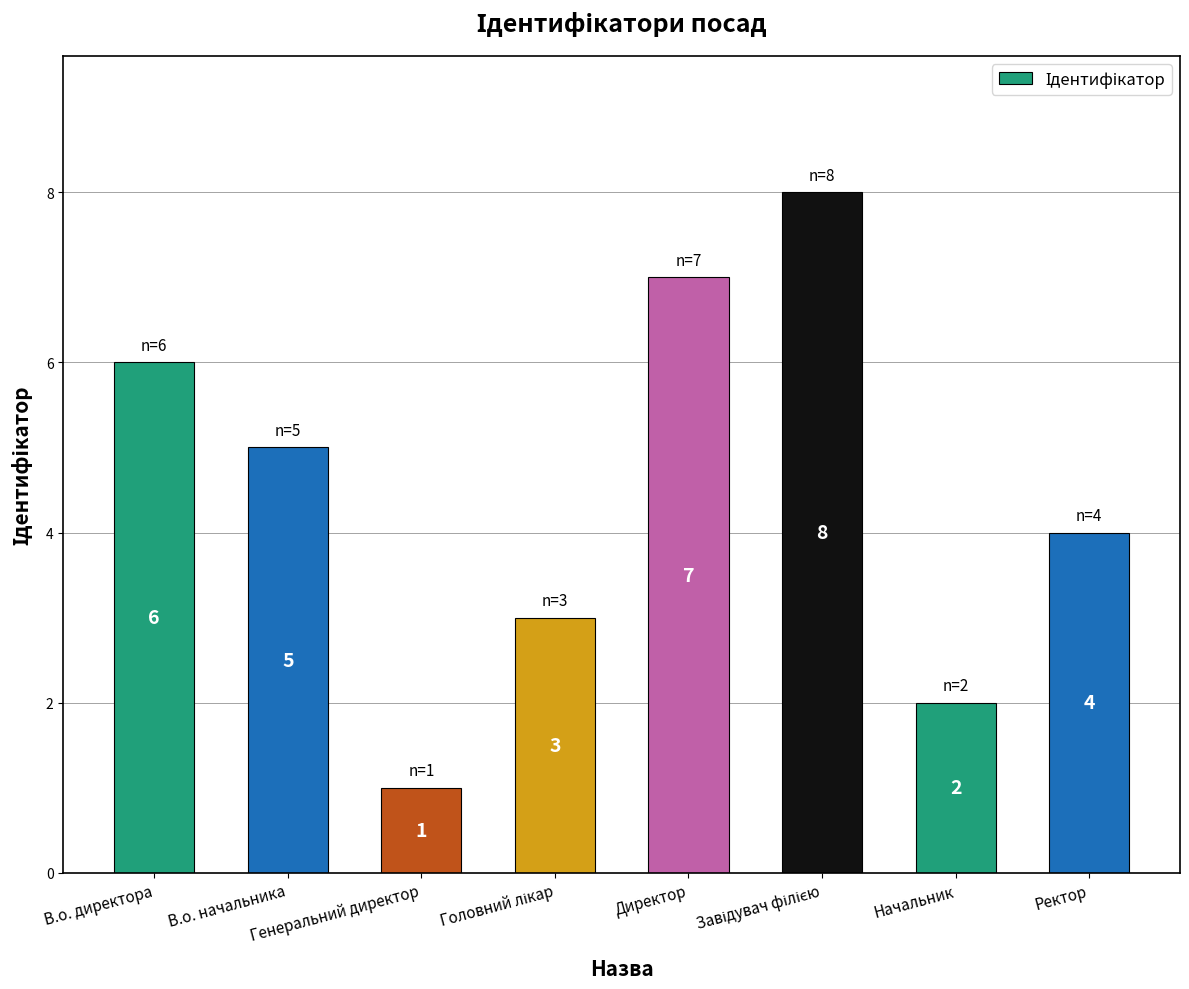

What is the greatest value displayed?

8